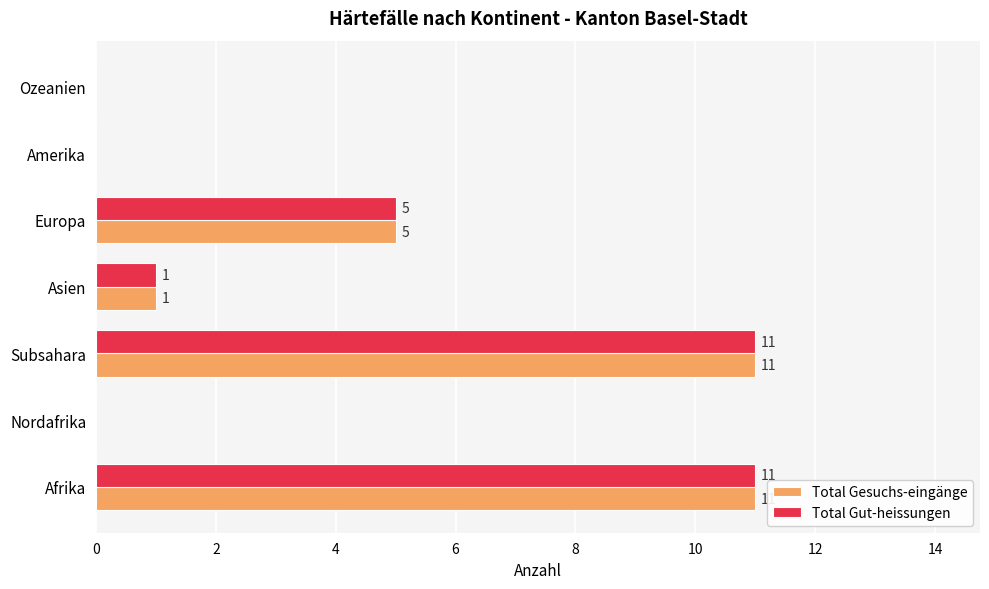

What is the sum of all Total Gesuchs-eingänge values?

28